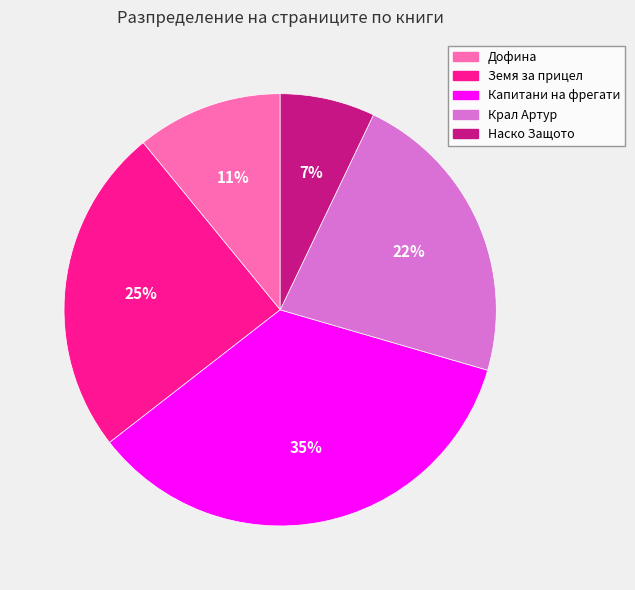

Which slice is the largest?

Капитани на фрегати